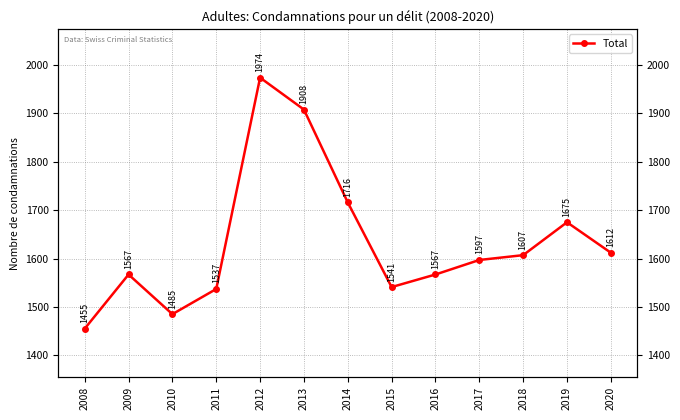

The chart shows a value of 1455 at 2008. True or false?

True